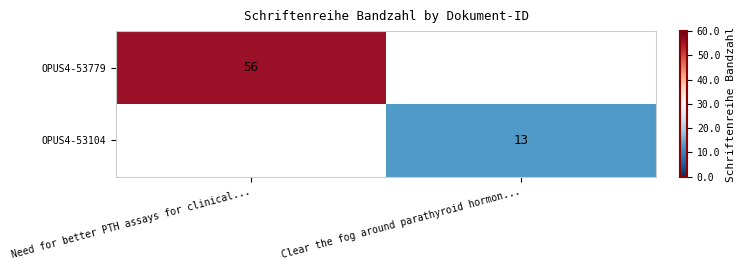

Which label corresponds to the largest value in the chart?

Need for better PTH assays for clinical...